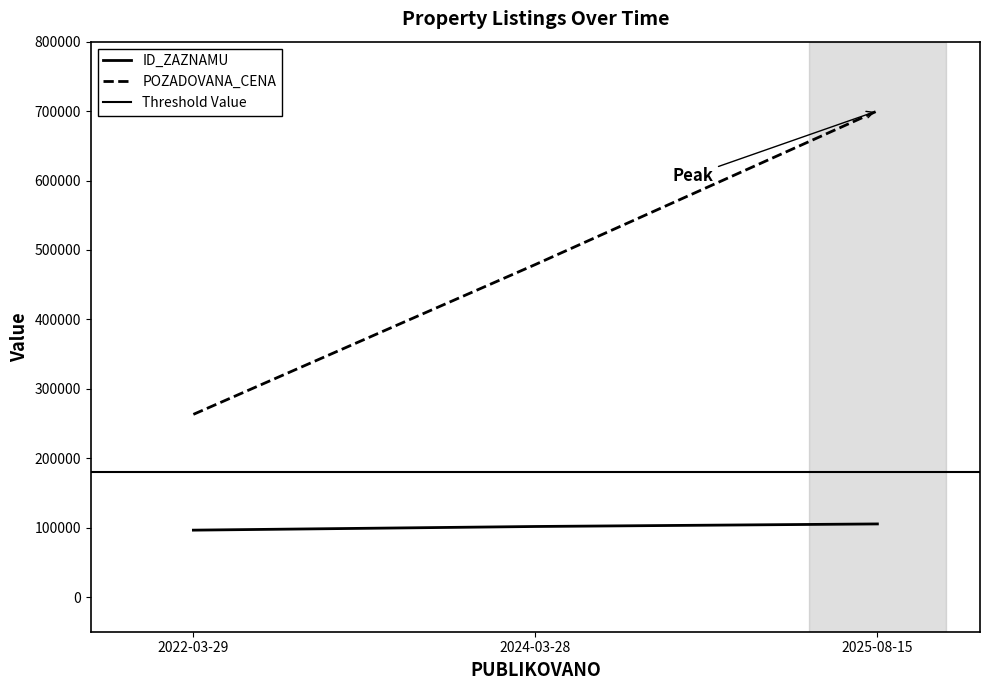

What are all the series names shown in the legend?

ID_ZAZNAMU, POZADOVANA_CENA